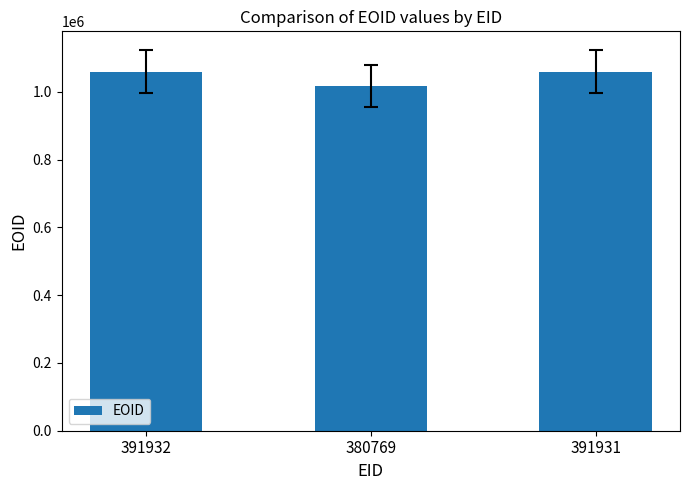

What is the difference between the second highest and minimum values?

41842